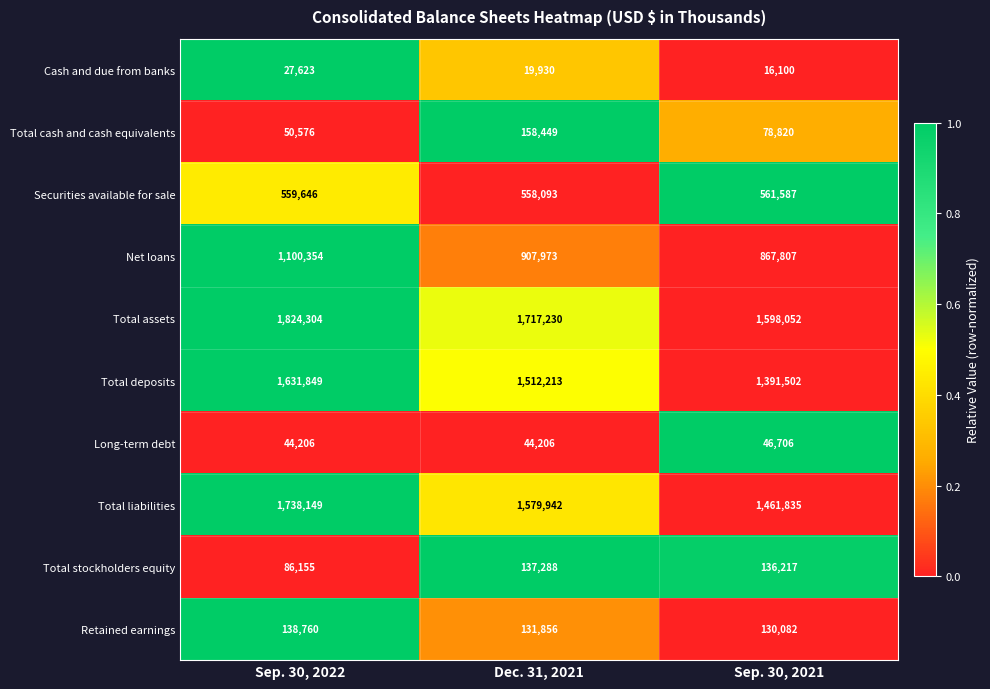

Which series has the largest total across all categories?

Total assets